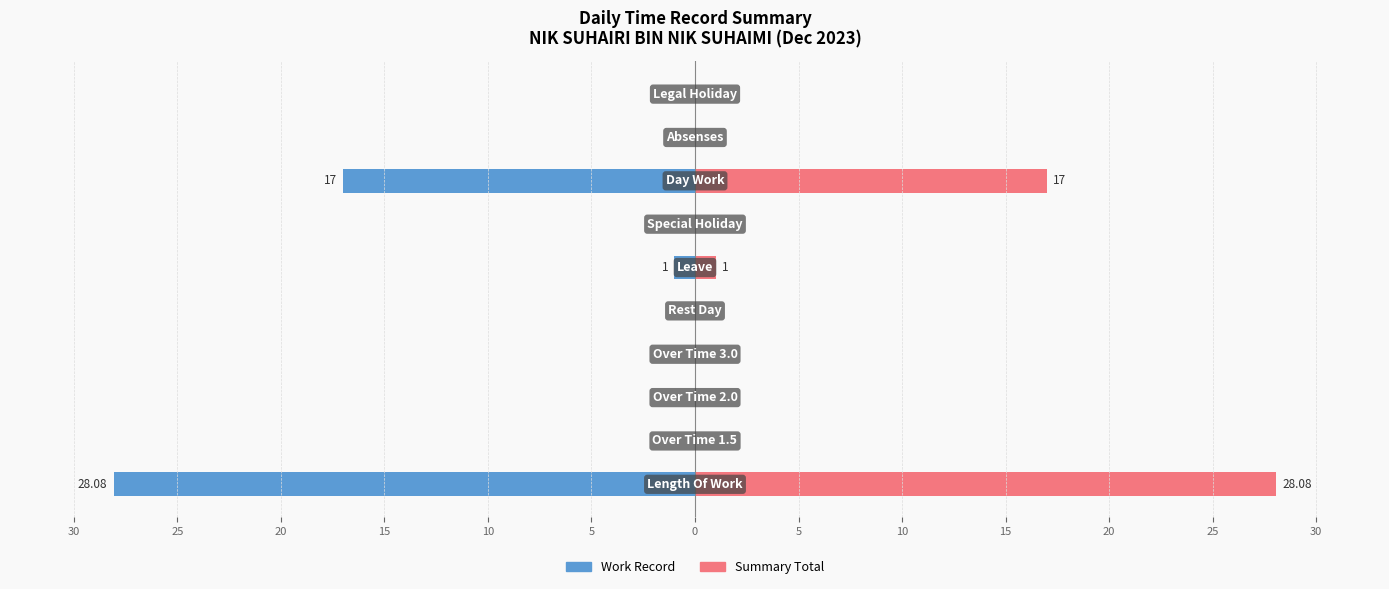

Rank the series at 30 from highest to lowest value.

Summary Total, Work Record